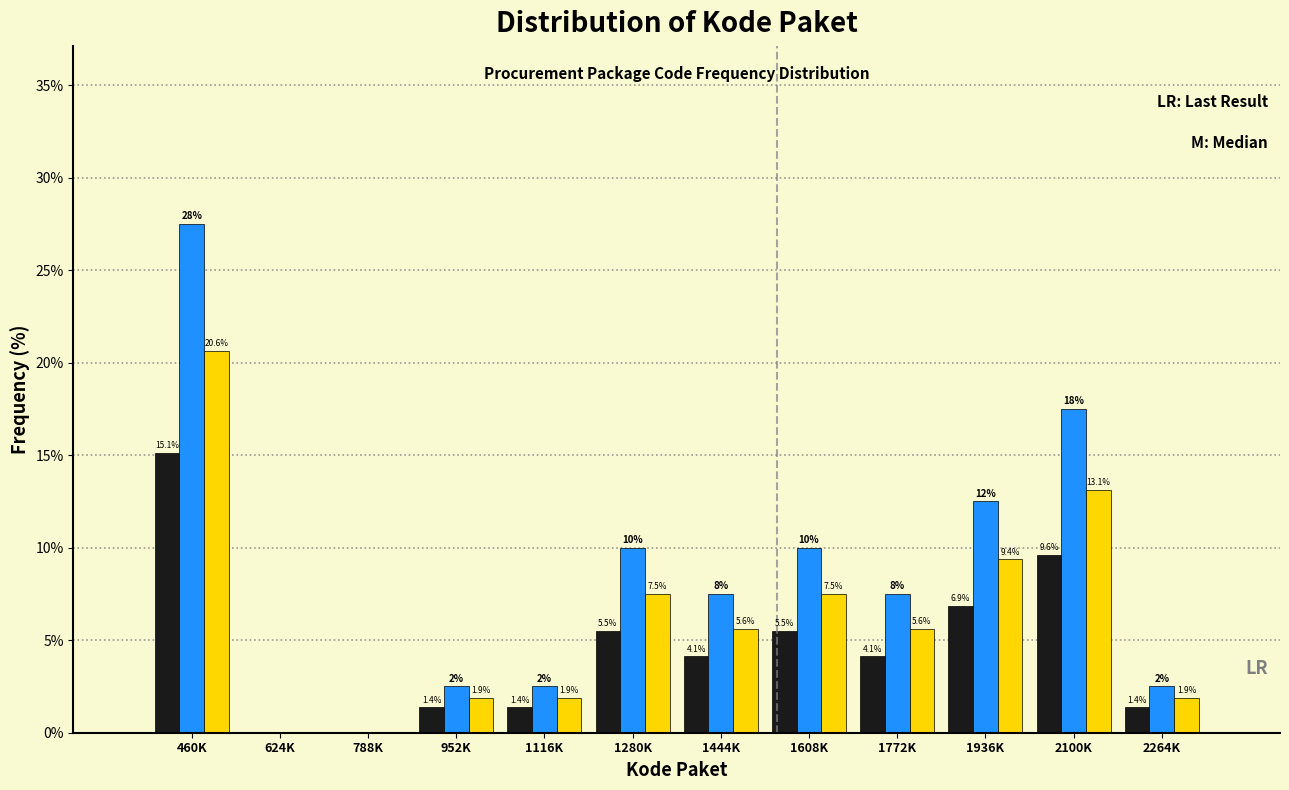

At which category is the sum across all series the highest?

460K